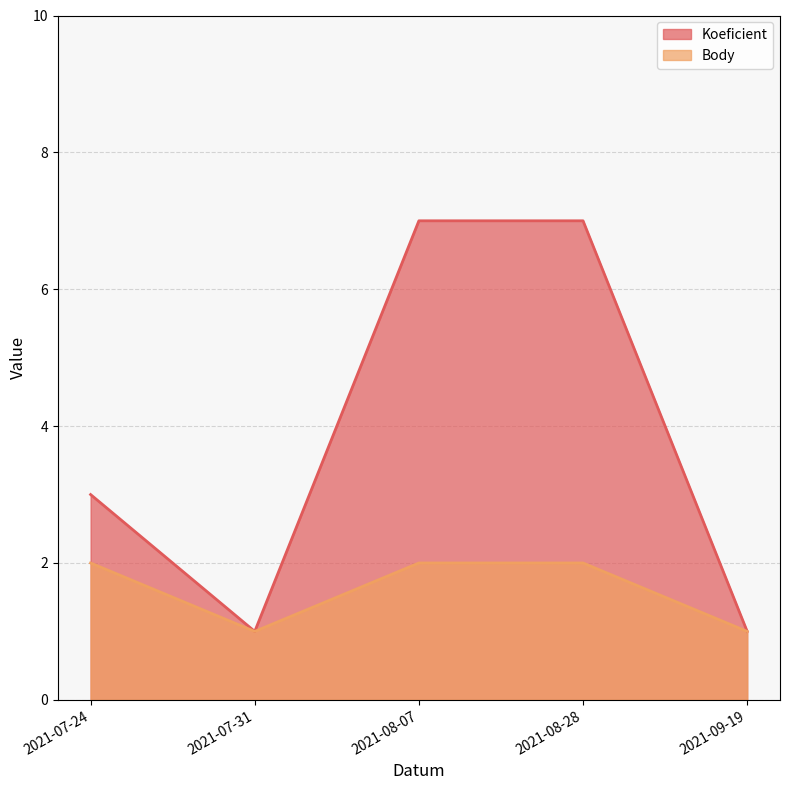

Which series changed the most between 2021-07-24 and 2021-08-28?

Koeficient